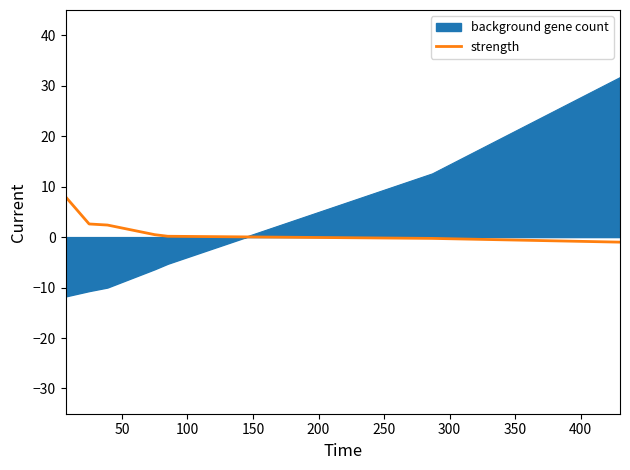

What is the maximum value shown in the chart?

31.6